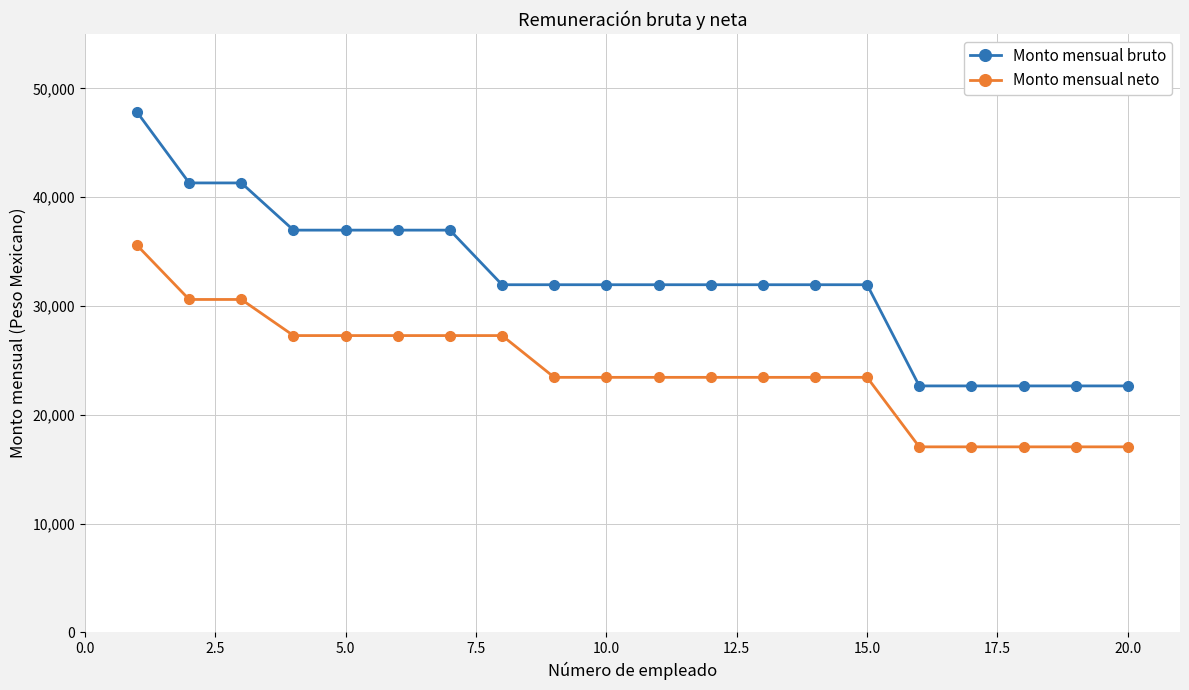

Rank the series by their maximum value, from lowest to highest.

Monto mensual neto, Monto mensual bruto